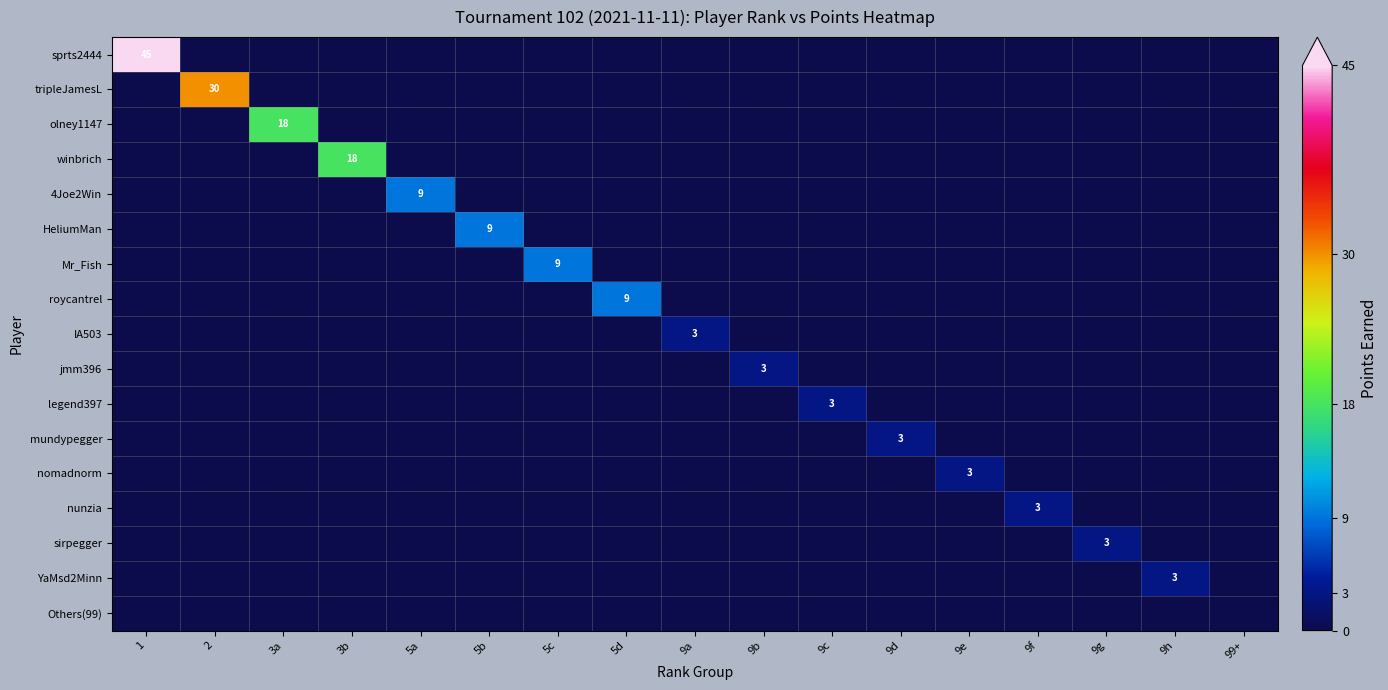

What is the sum of all YaMsd2Minn values?

3